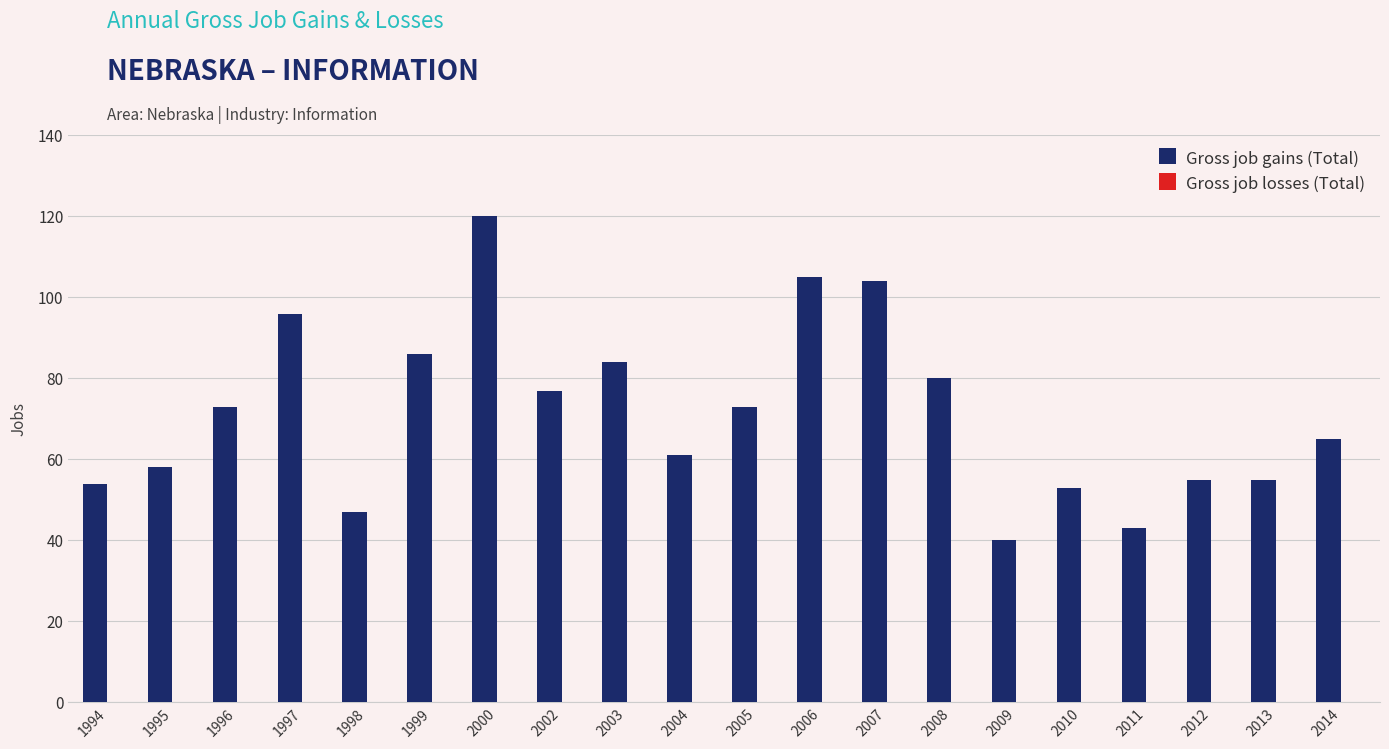

Which label corresponds to the largest value in the chart?

2000